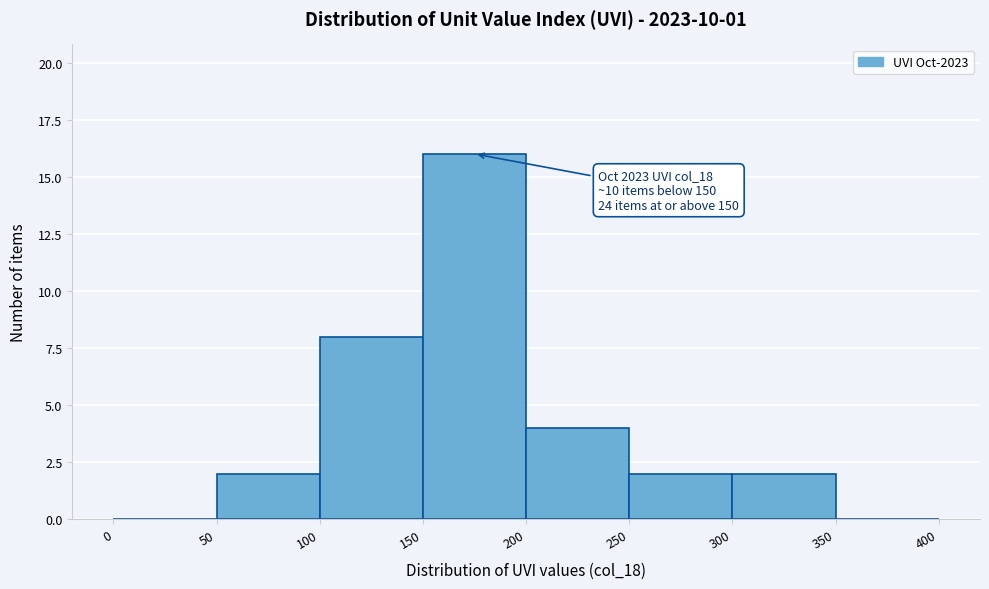

Which range on the x-axis has the tallest bar?

150 to 200